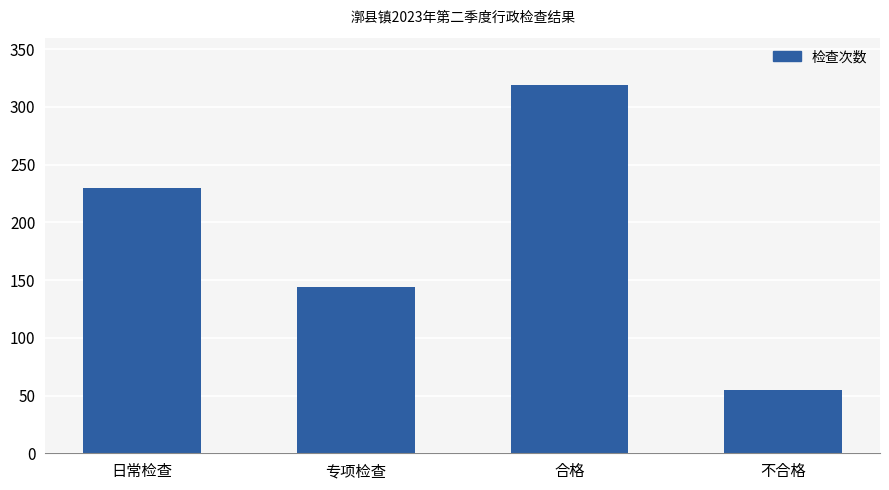

Count the number of data series in this chart.

1